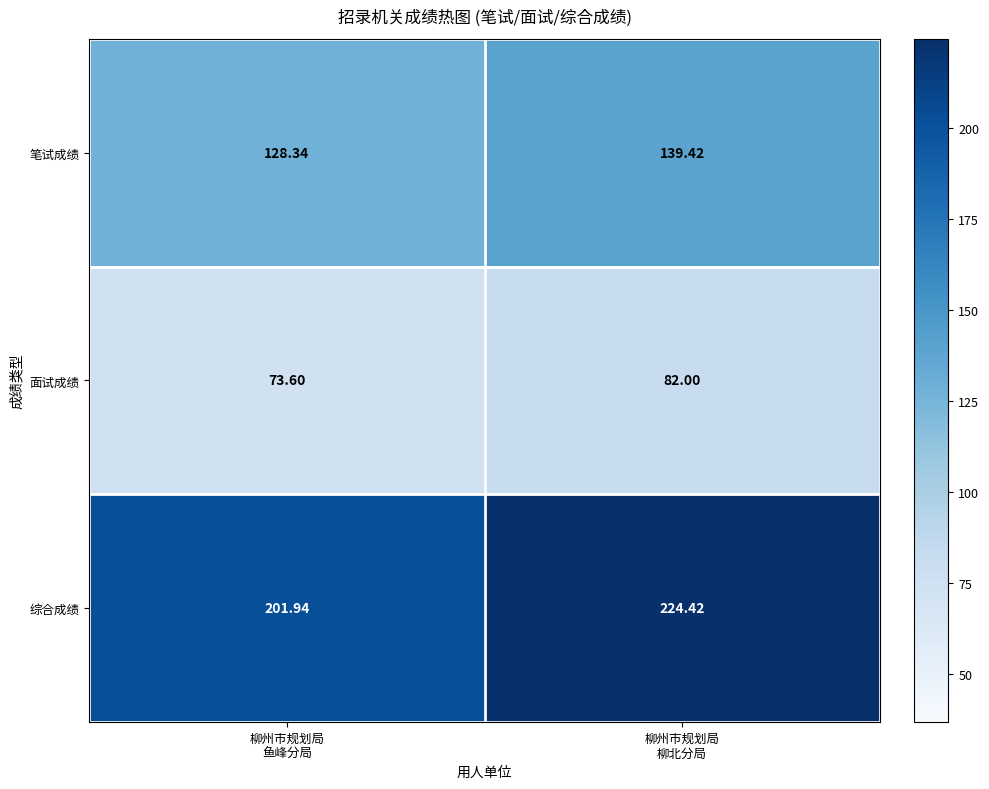

Which series has the largest range (max minus min)?

综合成绩